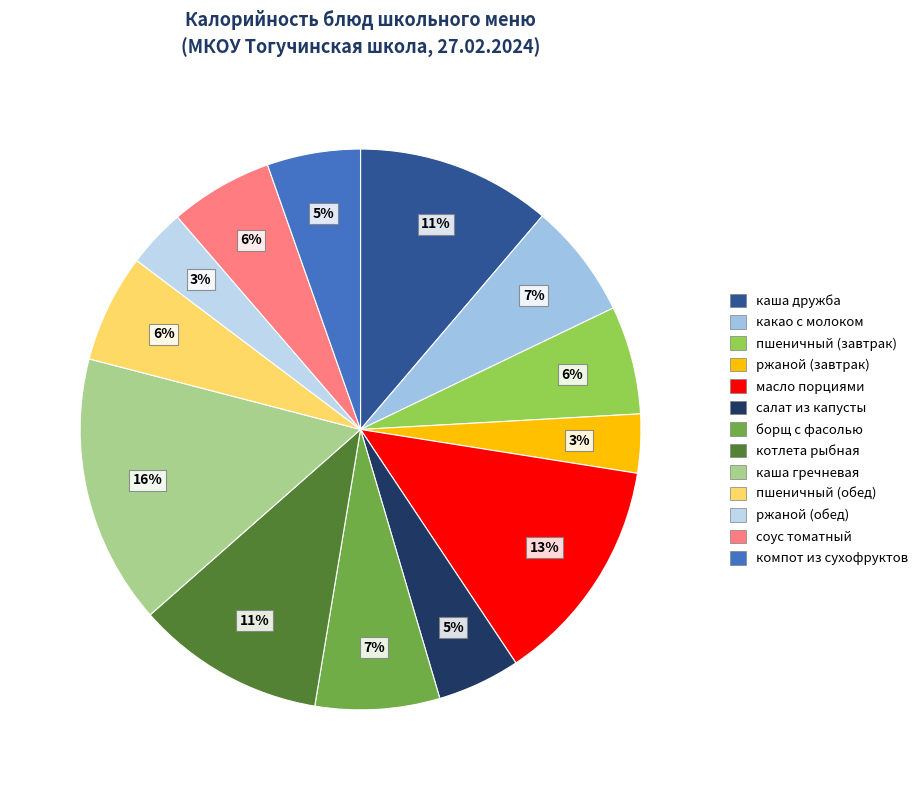

How many segments does this pie chart have?

13